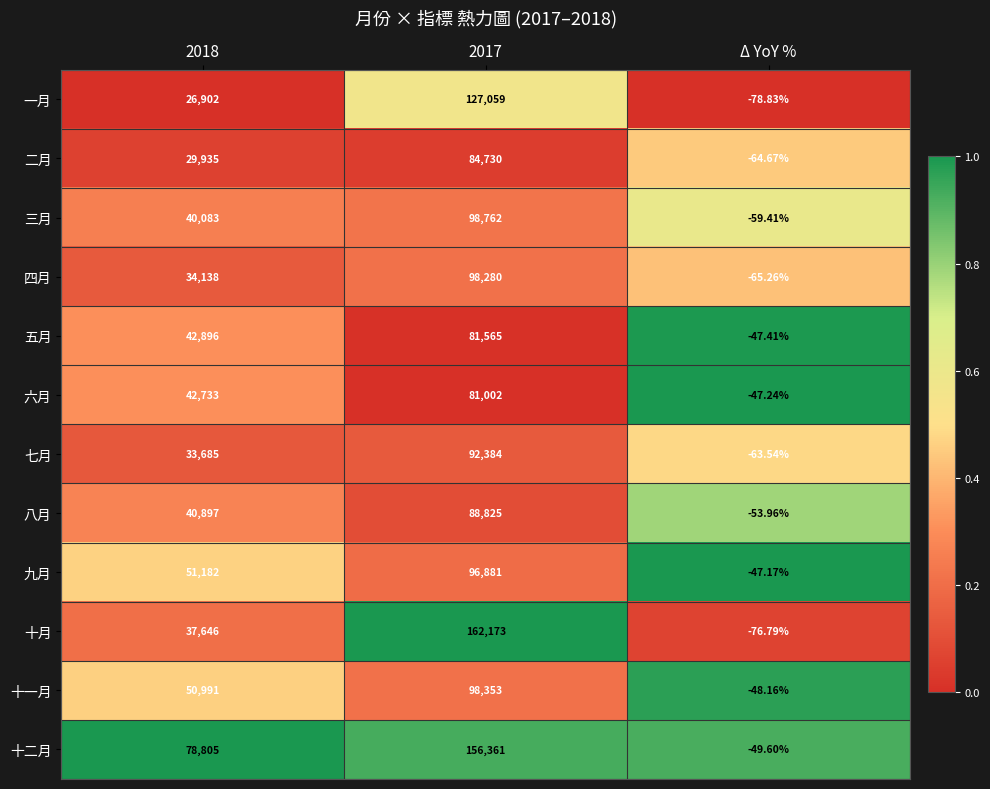

Is the value of 三月 at 2018 greater than the value of 二月 at 2018?

Yes